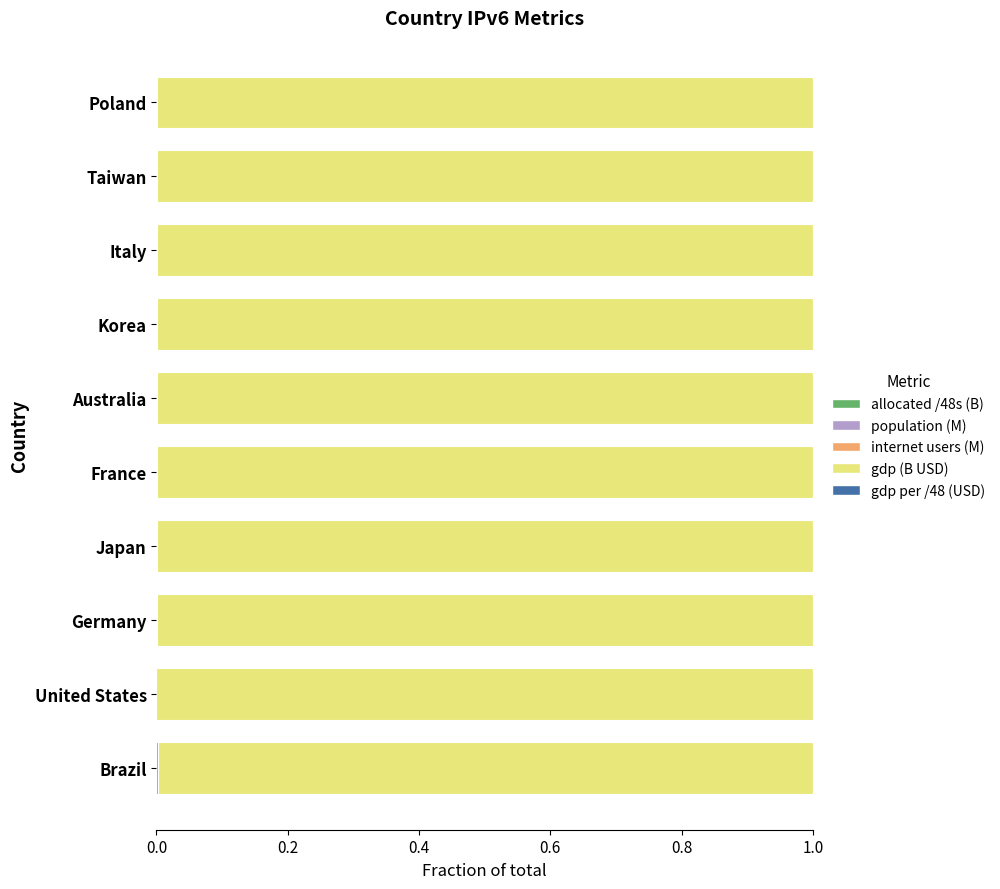

Count the number of categories in the chart.

10